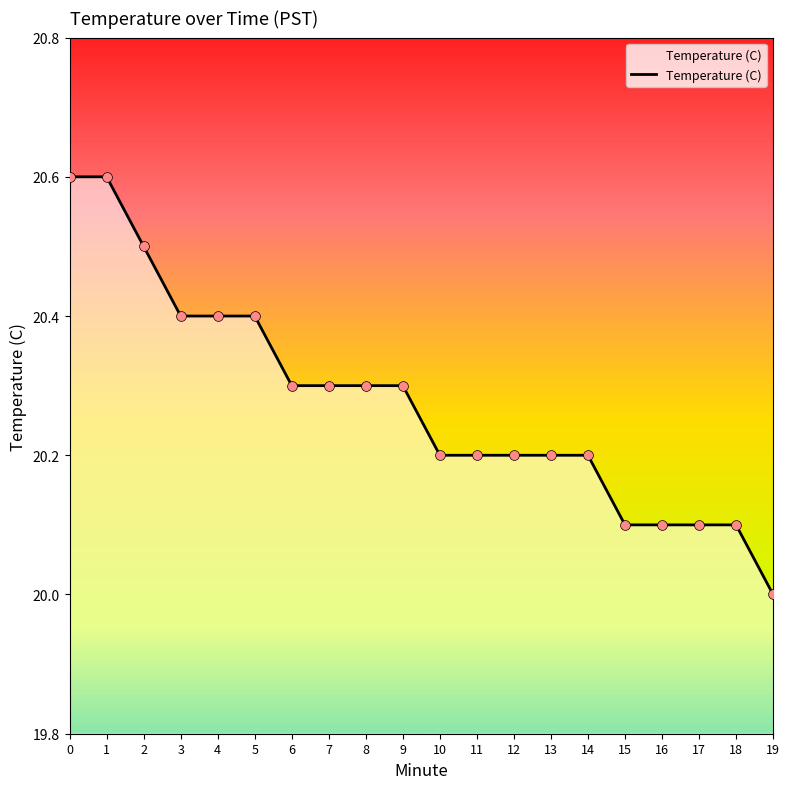

What is the change in value from 8 to 11?

-0.1